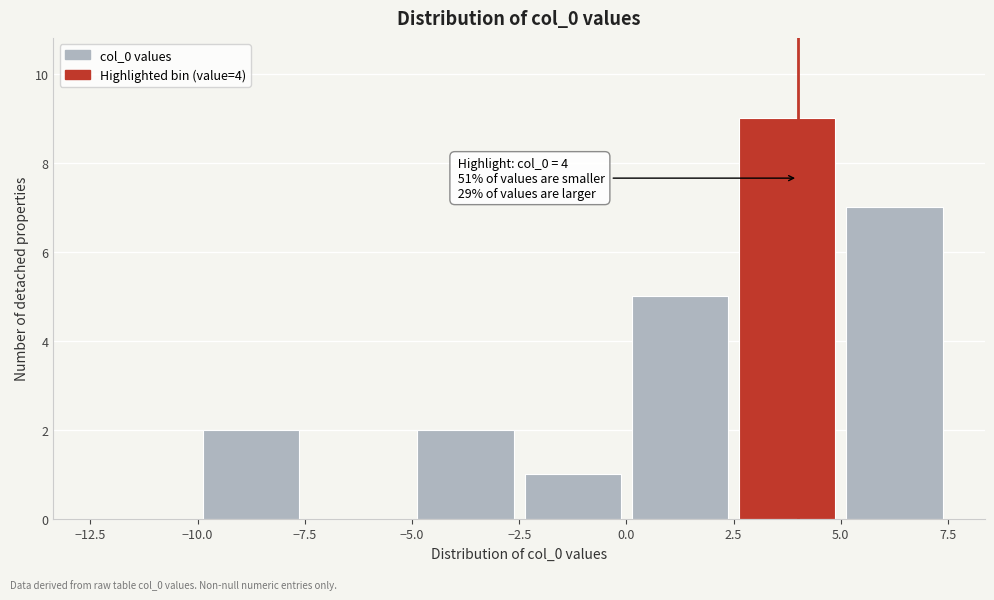

Which range on the x-axis has the tallest bar?

2.5 to 5.0